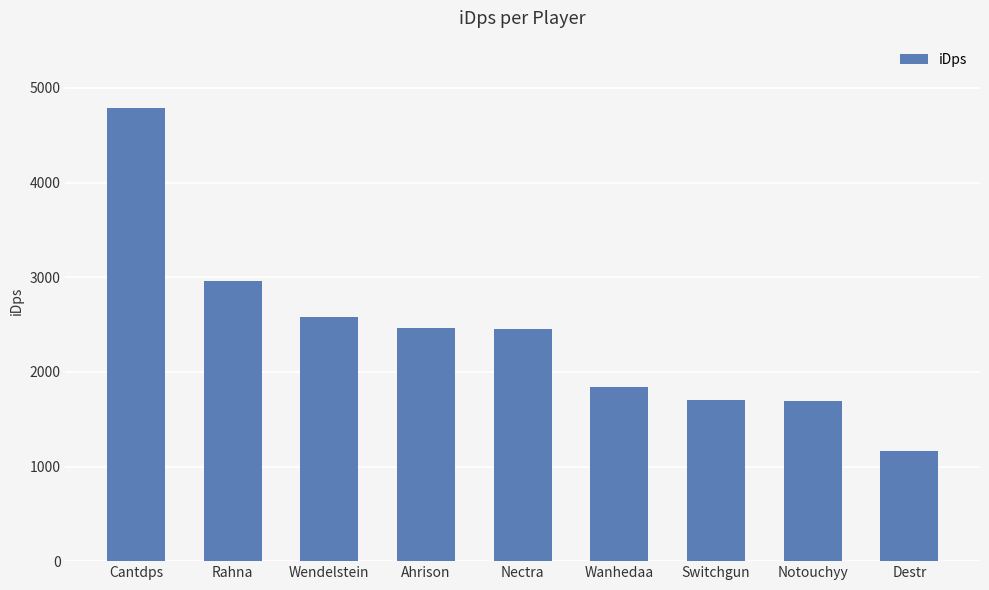

What is the label of the 5th bar from the right?

Nectra